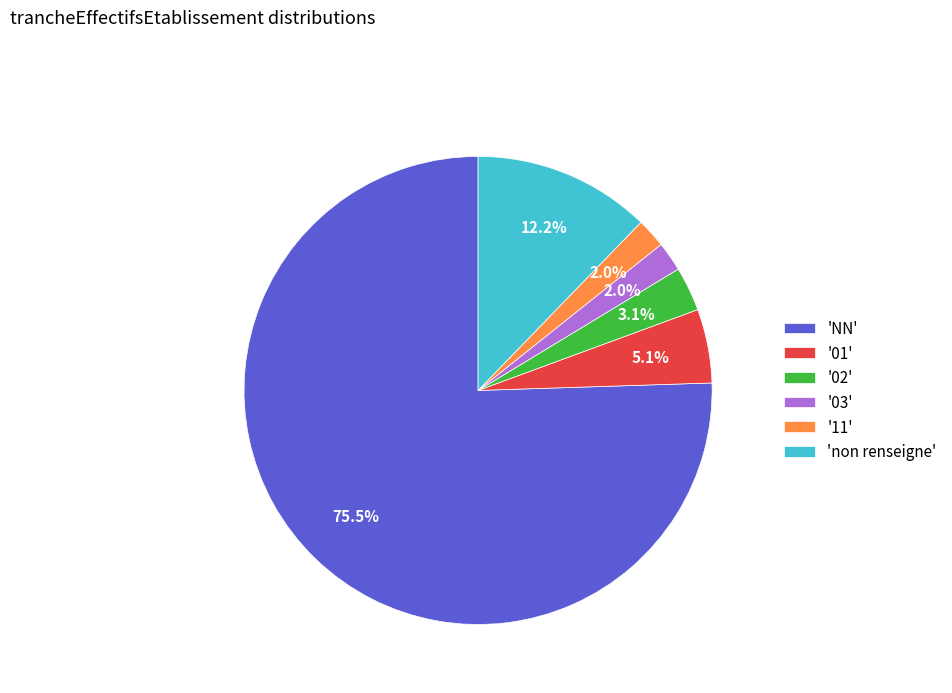

Is there any slice that represents more than half of the pie?

Yes